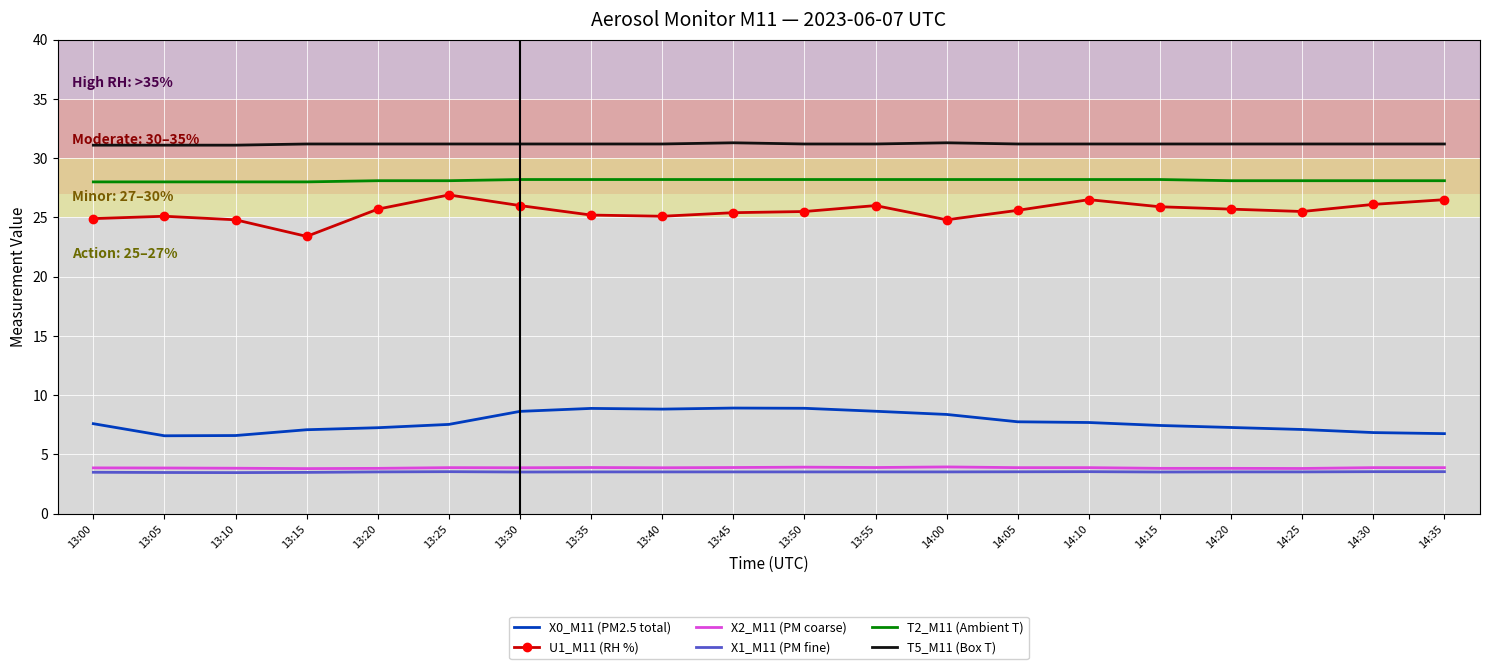

True or false: X2_M11 (PM coarse) has more than 2 points higher than both neighbors.

True